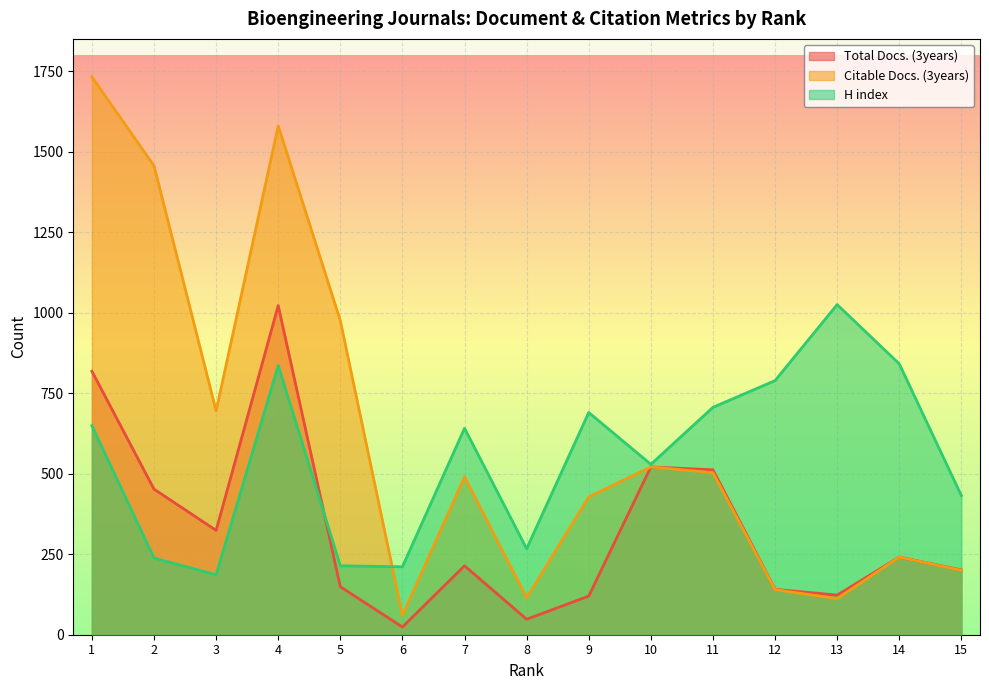

What is the maximum value for H index?

1025